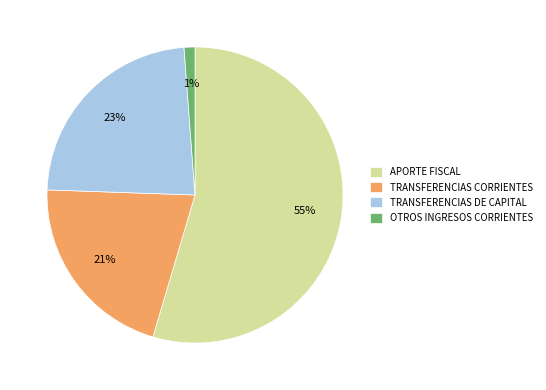

Which slice represents more than half of the pie?

APORTE FISCAL